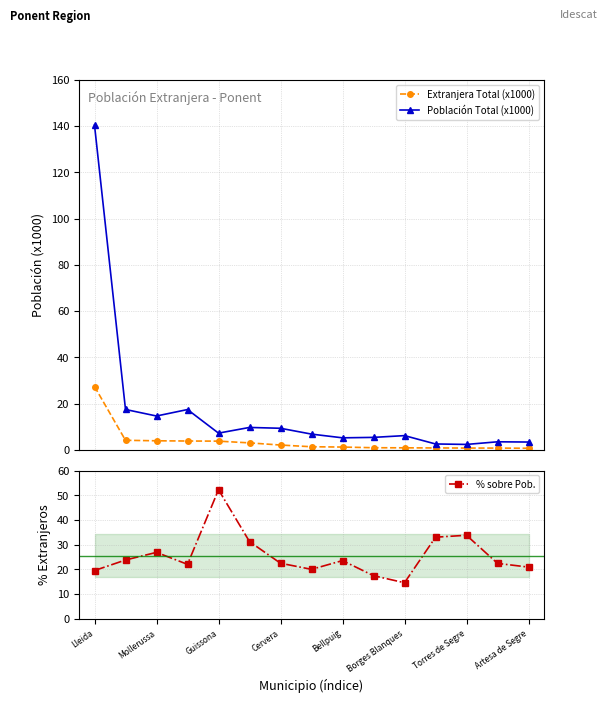

What is the highest value of the Población Total (x1000) series?

140.4